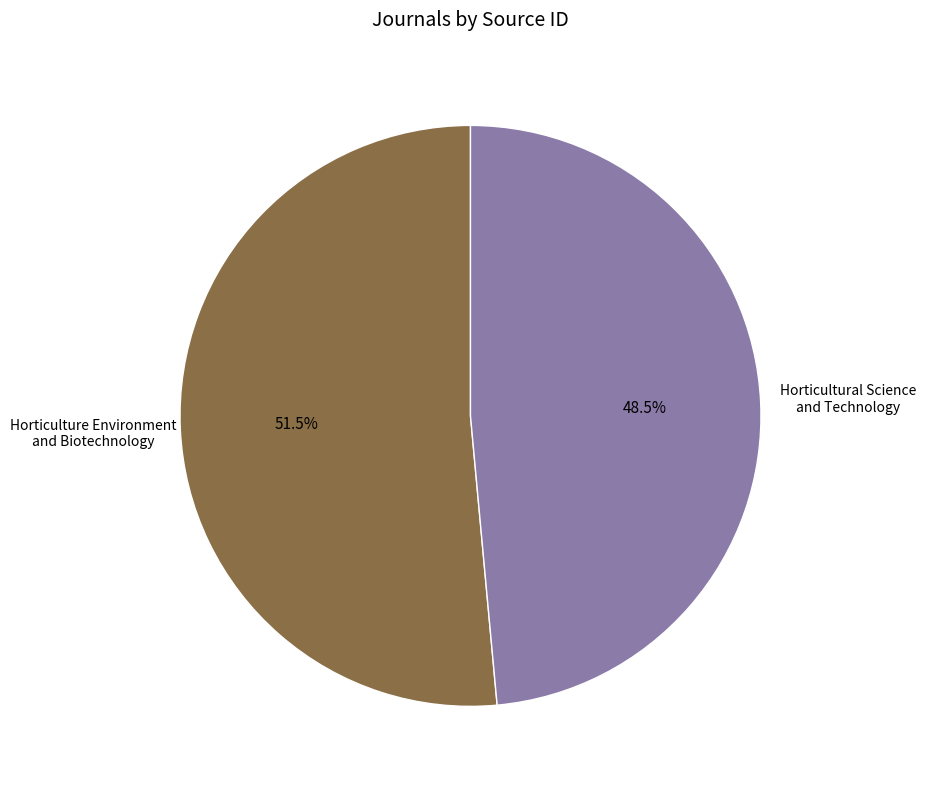

Does any single category account for the majority?

Yes